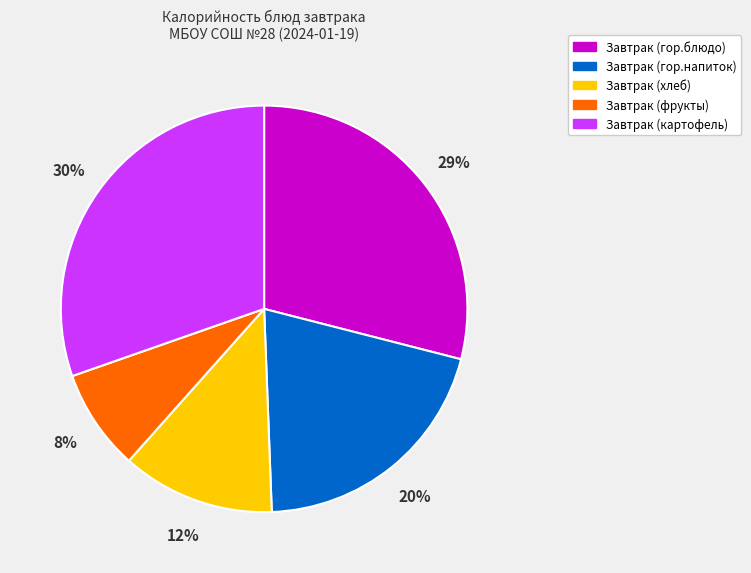

Which slice is the largest?

Завтрак (картофель)